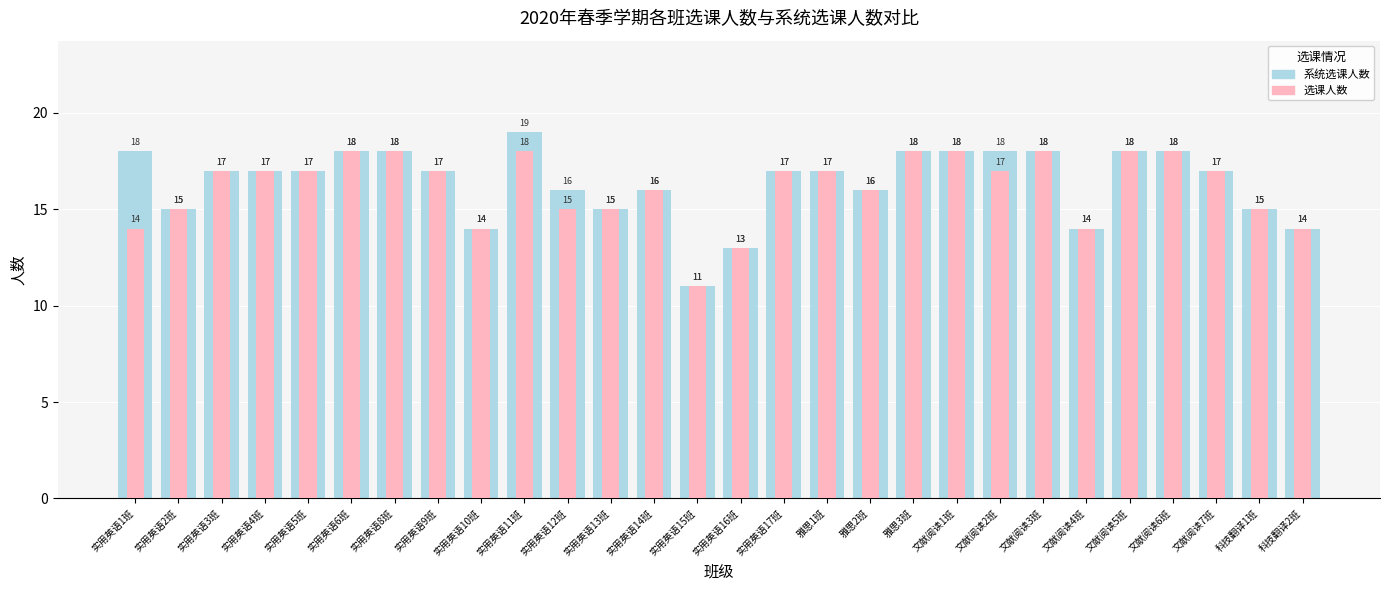

Which series changed the most between 实用英语11班 and 雅思2班?

系统选课人数